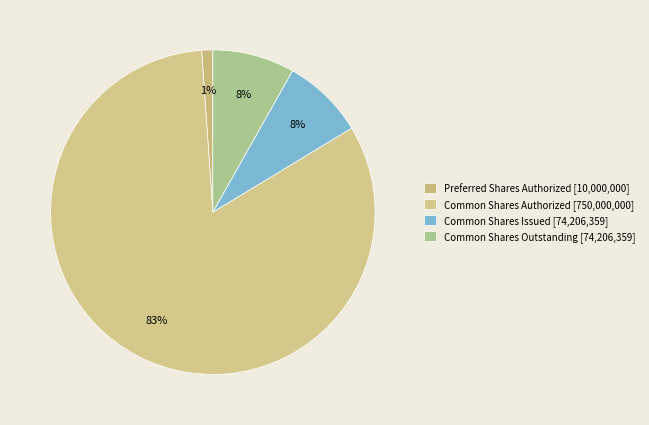

What is the ratio of the value at Common Shares Authorized to the value at Preferred Shares Authorized?

75.0